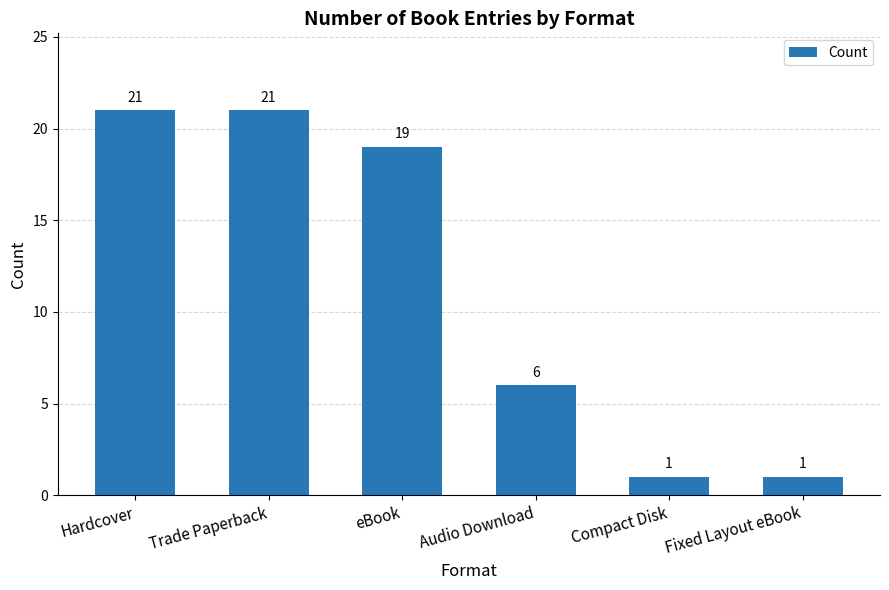

Reading right to left, transcribe all the data shown in this chart.

Fixed Layout eBook=1	Compact Disk=1	Audio Download=6	eBook=19	Trade Paperback=21	Hardcover=21